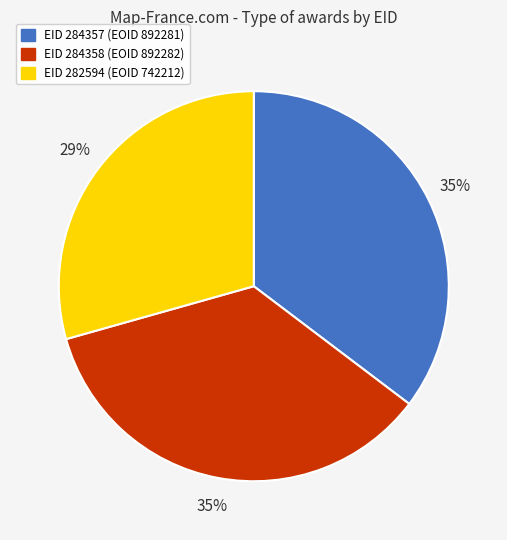

To the nearest percent, what is the average slice percentage?

33%